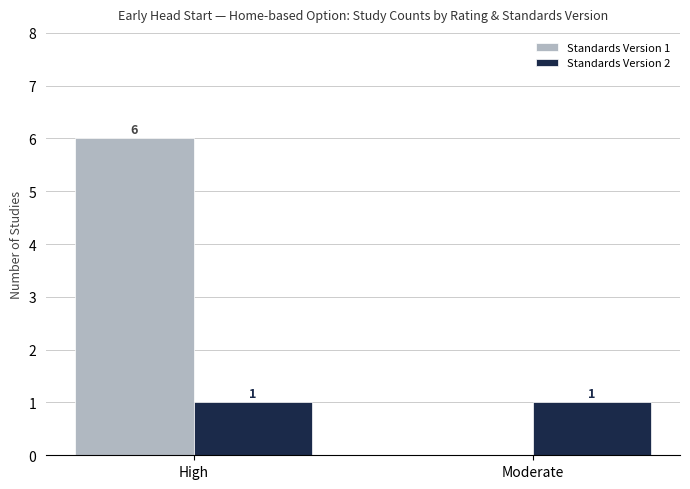

Which category has the highest value across all series?

High